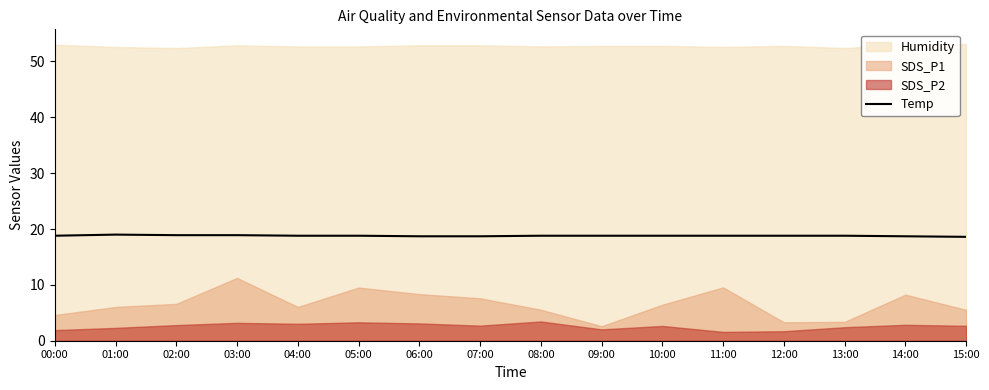

Between 14:00 and 11:00, which is larger?

11:00